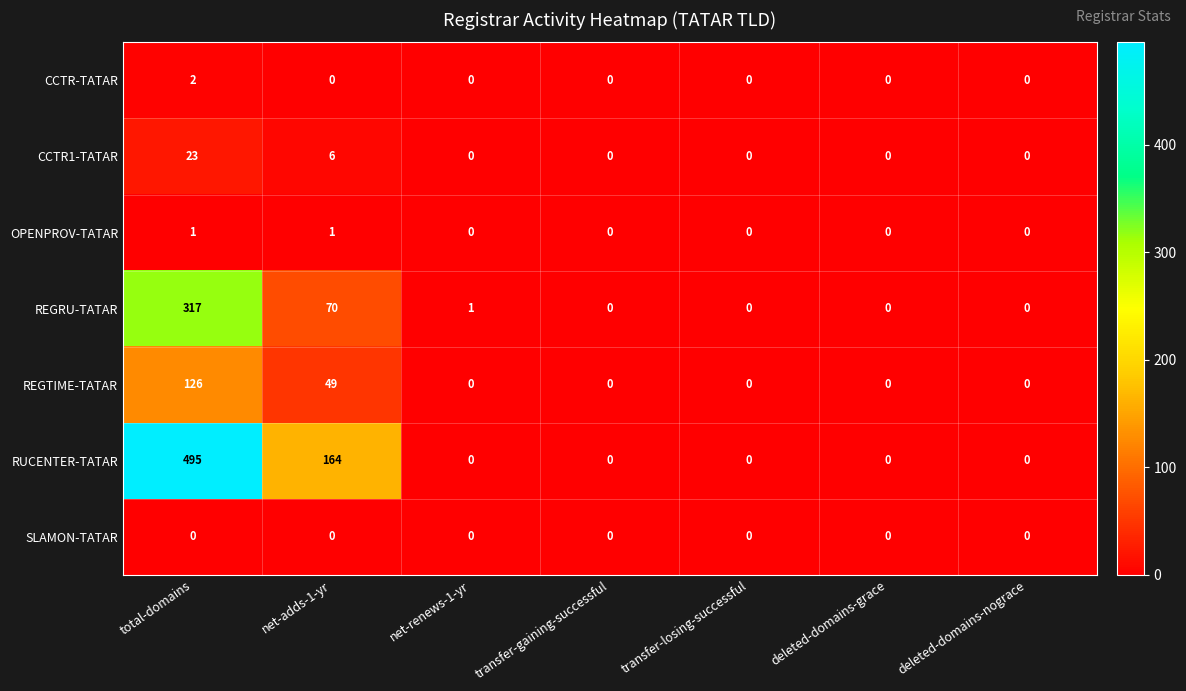

What is the total value across all series at net-renews-1-yr?

1